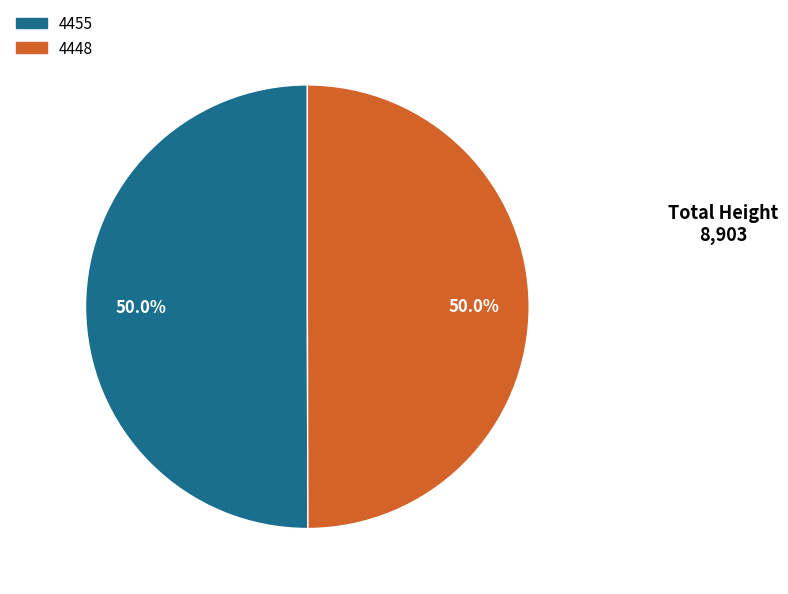

Approximately how many times larger is the value at 4455 compared to 4448?

1.0